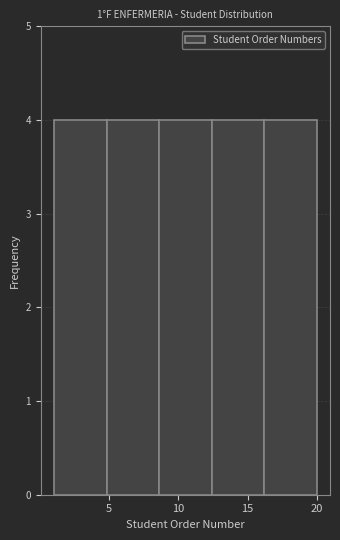

Reading left to right, transcribe this chart: for each bar, give the range it covers on the x-axis and its height. Neither the bar edges nor the heights are printed on the chart, so give them approximately, as read against the axes.

1.0 to 4.8: 4
4.8 to 8.6: 4
8.6 to 12.4: 4
12.4 to 16.2: 4
16.2 to 20.0: 4